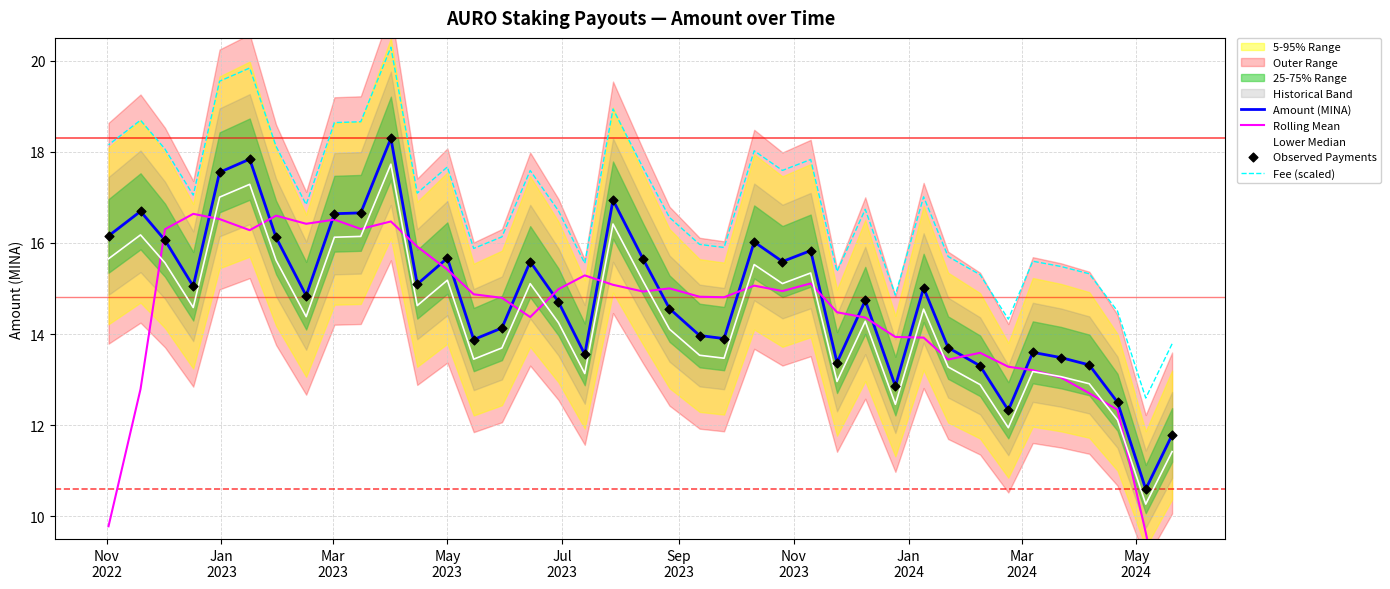

Which series contains the lowest Y value?

Rolling Mean